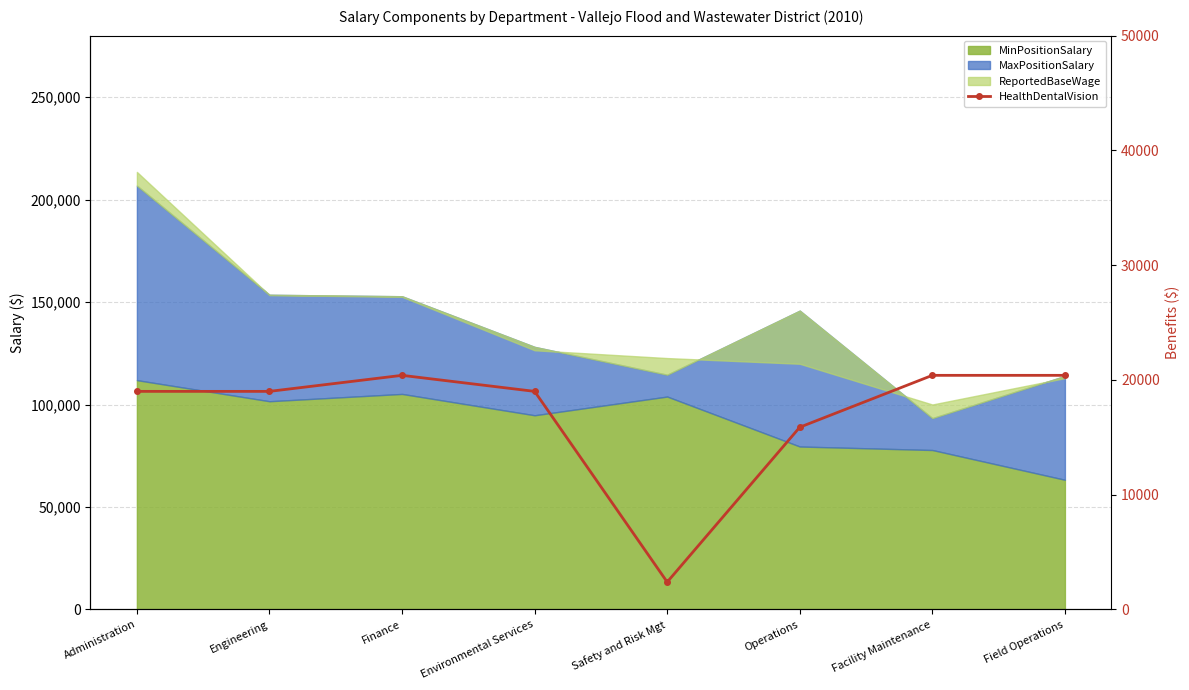

What is the smallest value displayed?

2387